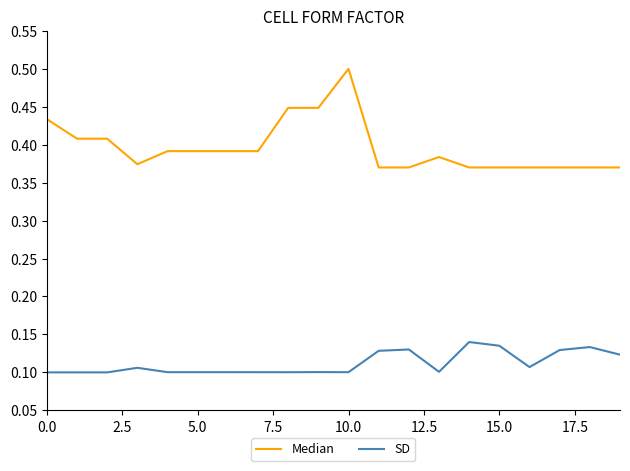

Which series has the widest spread of values?

Median